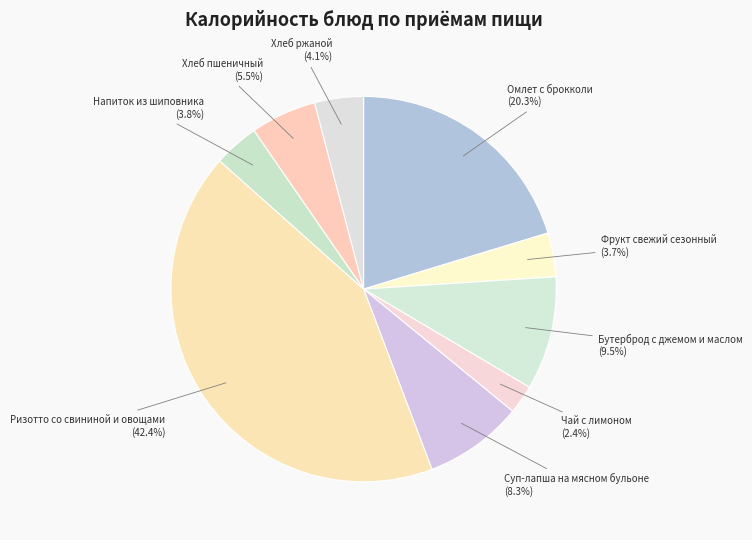

Which slice is the largest?

Ризотто со свининой и овощами